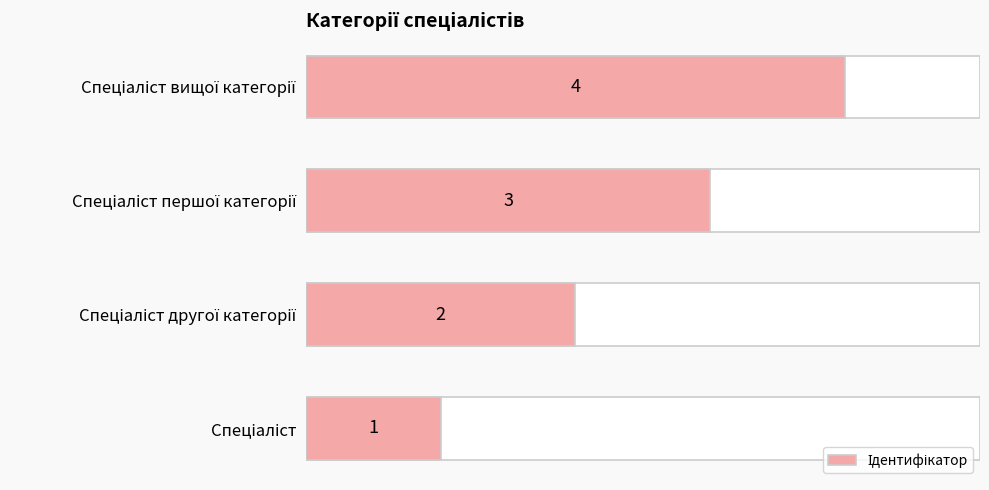

What value does the data have at Спеціаліст?

1